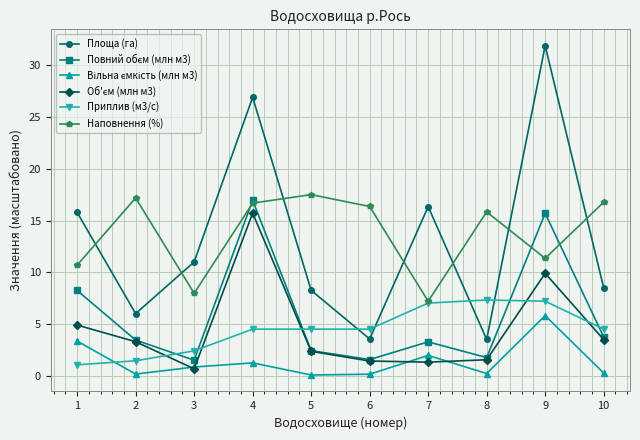

What is the value of the Наповнення (%) point at the 6th from the left?

16.4